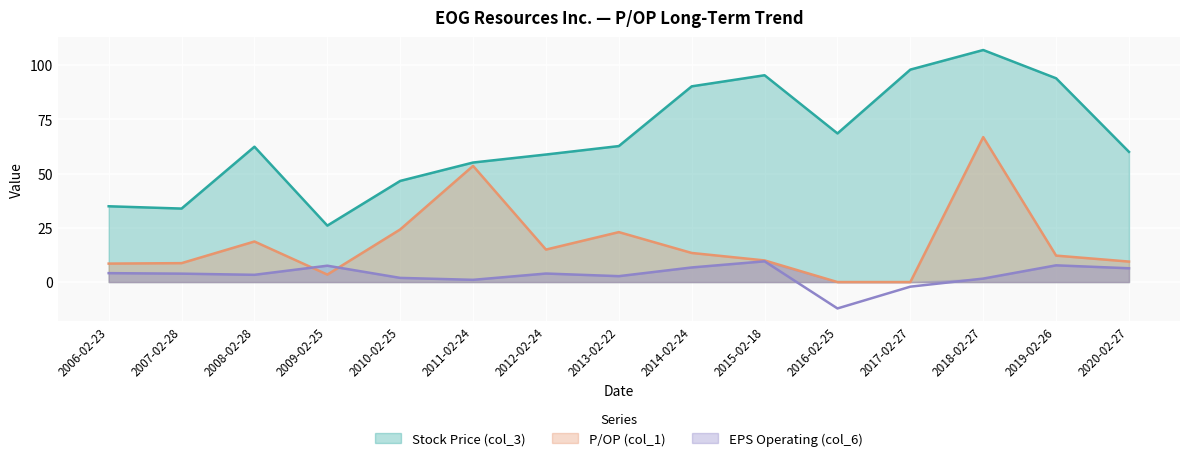

In Stock Price (col_3), how many points are lower than both neighbors (excluding endpoints)?

3